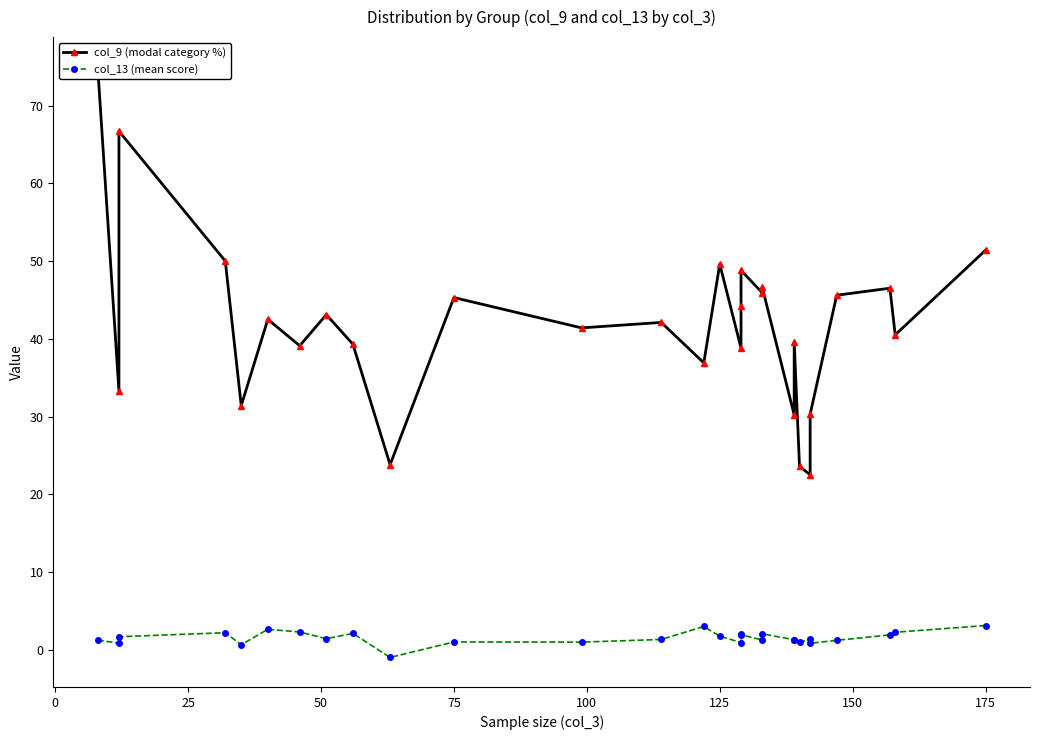

True or false: col_9 (modal category %) has more than 2 interior local peaks.

True